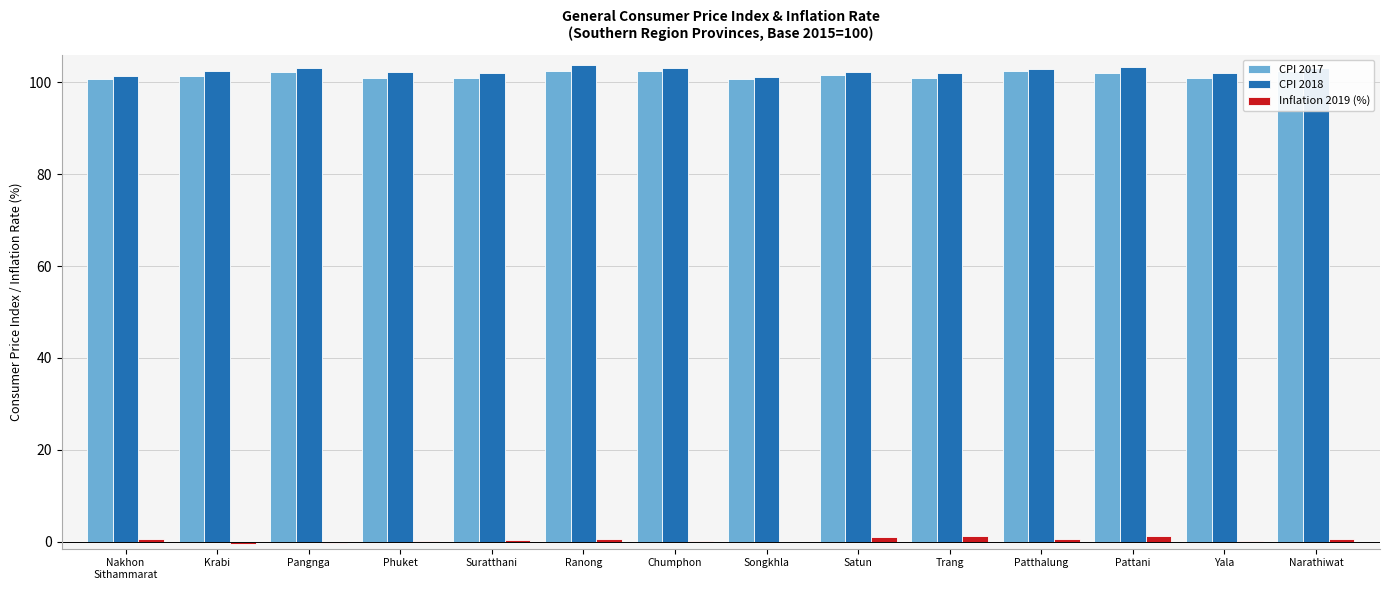

What is the sum of all CPI 2017 values?

1421.6